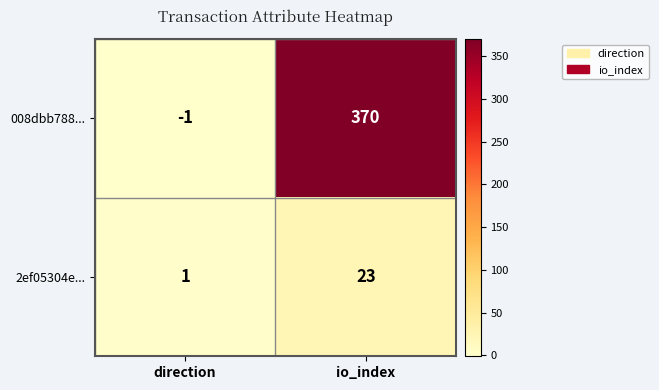

Is it true that 008dbb788... equals 0 at direction?

False